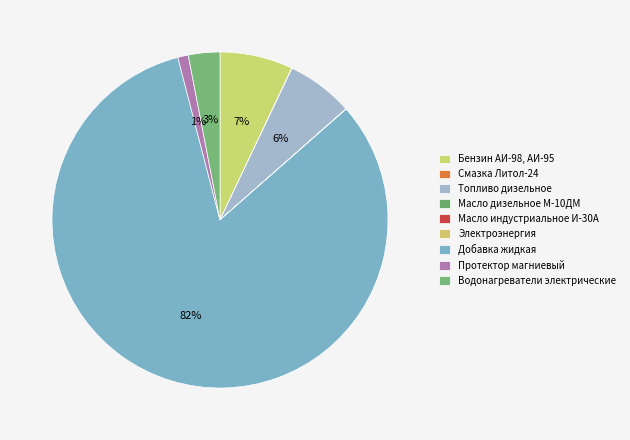

Count the number of slices in the pie.

9